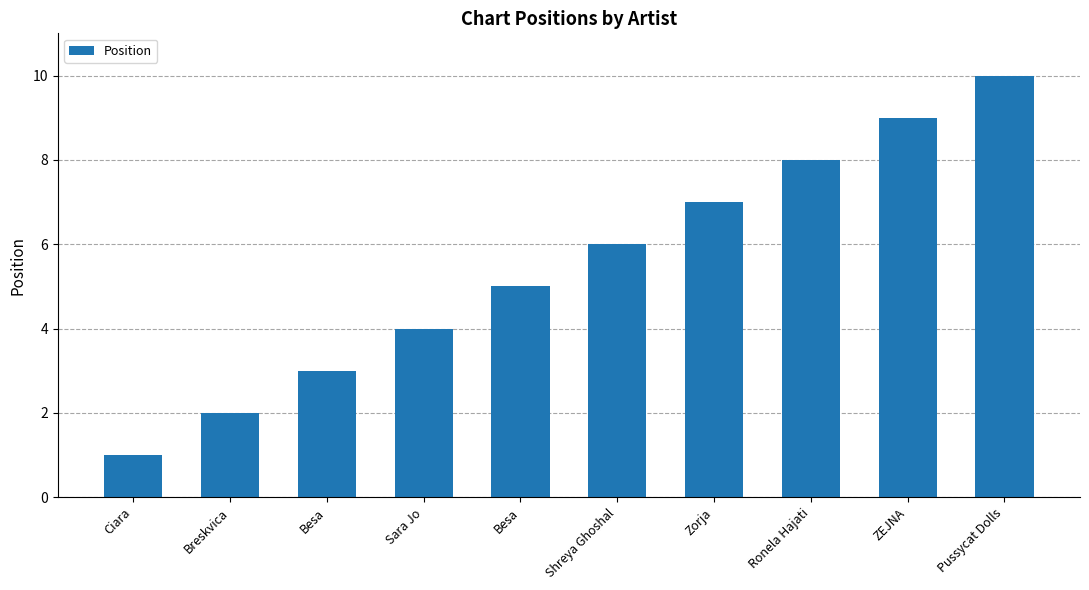

True or false: the data shows 8 at Besa.

False